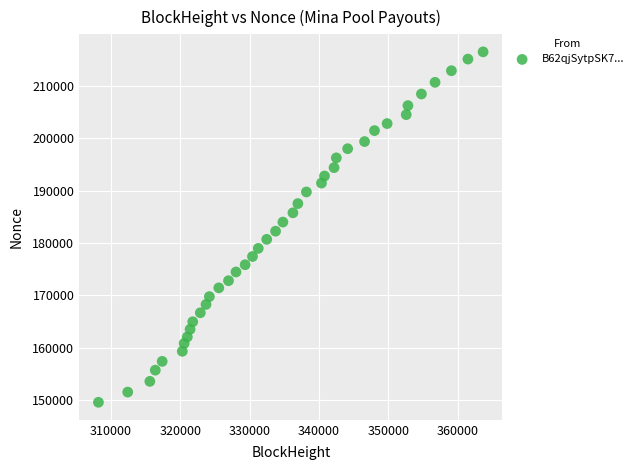

What is the range of X values (max minus min)?

55435